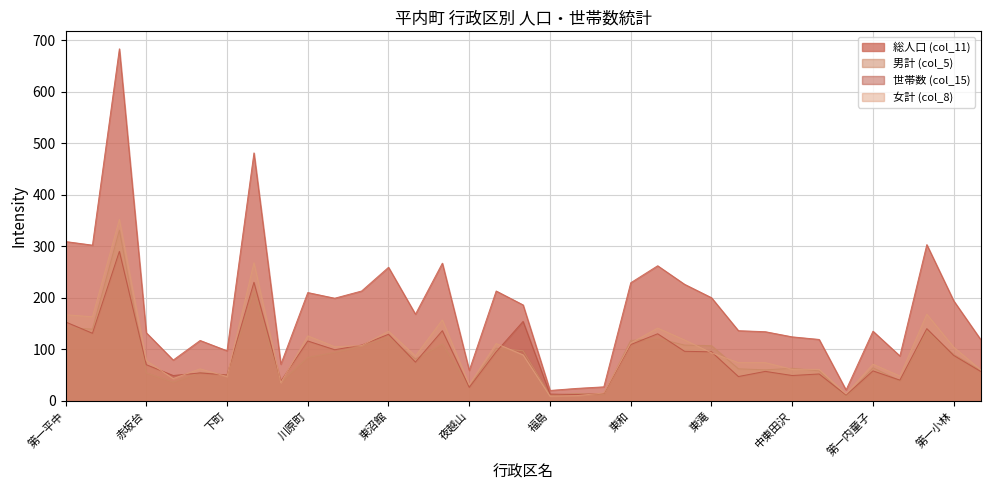

How many values in the 世帯数 (col_15) series are below 75?

17